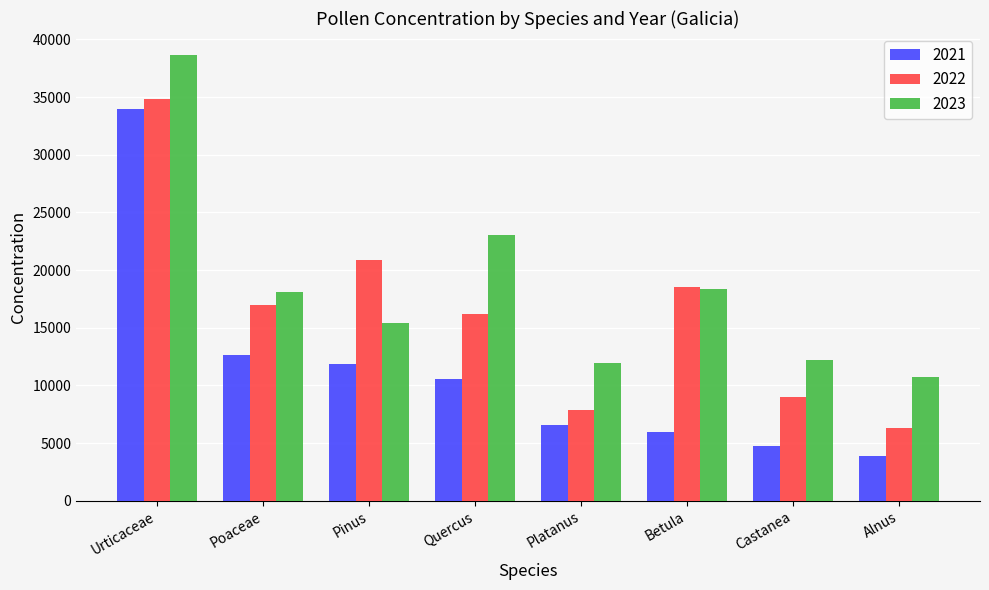

Which series has the largest total across all categories?

2023